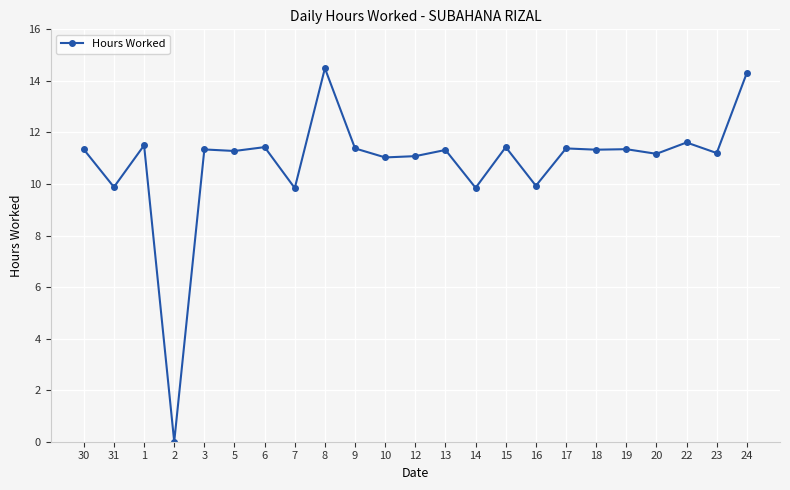

What is the sum of all values?

249.5